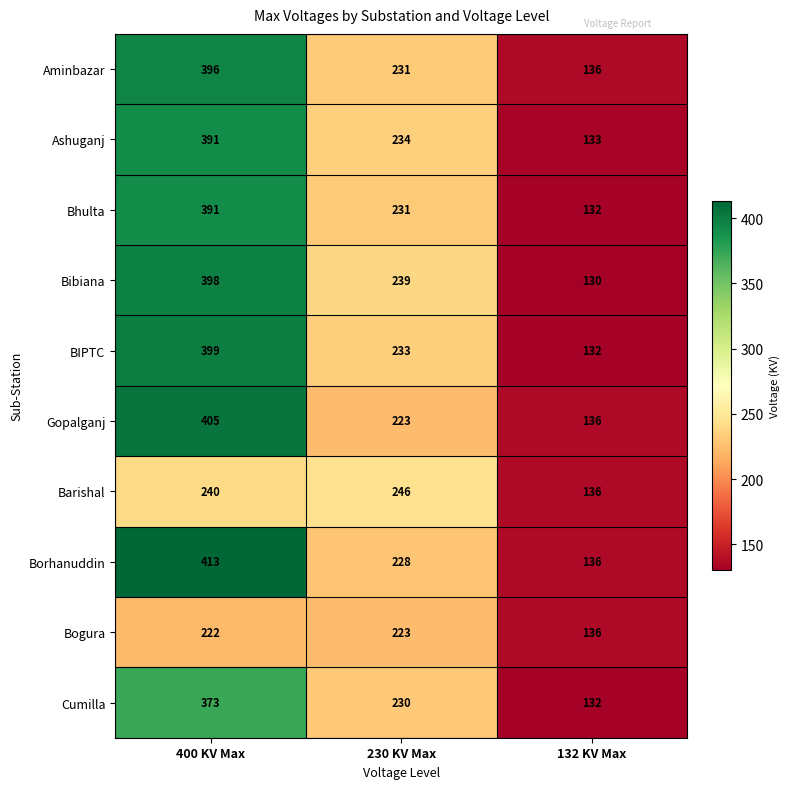

What is the maximum value shown in the chart?

413